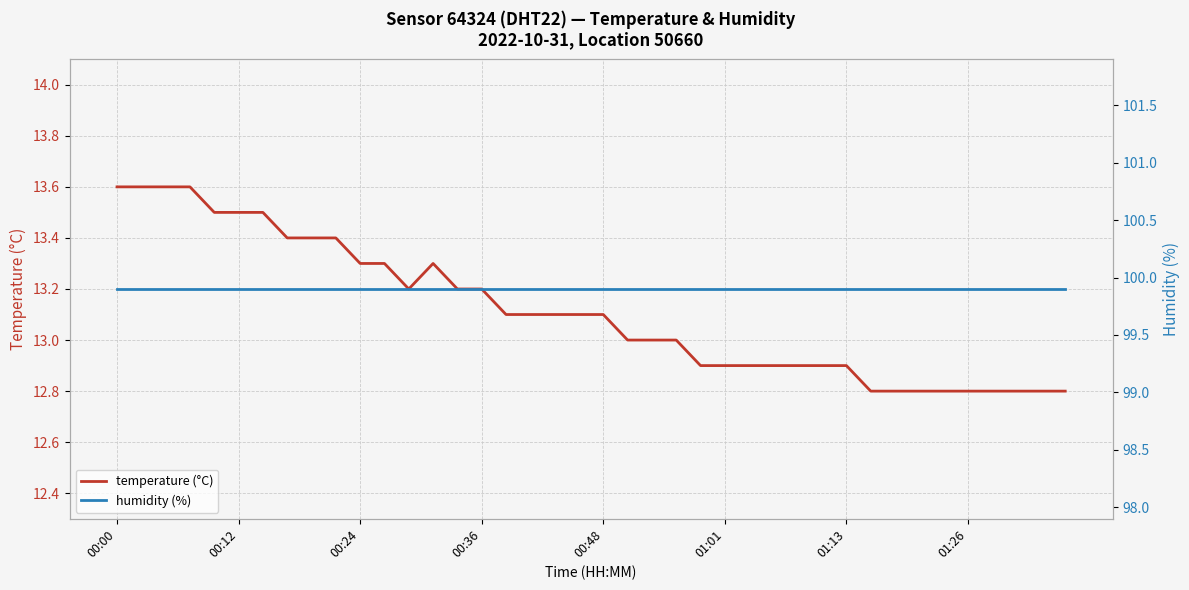

True or false: temperature (°C) and humidity (%) intersect in this chart.

False